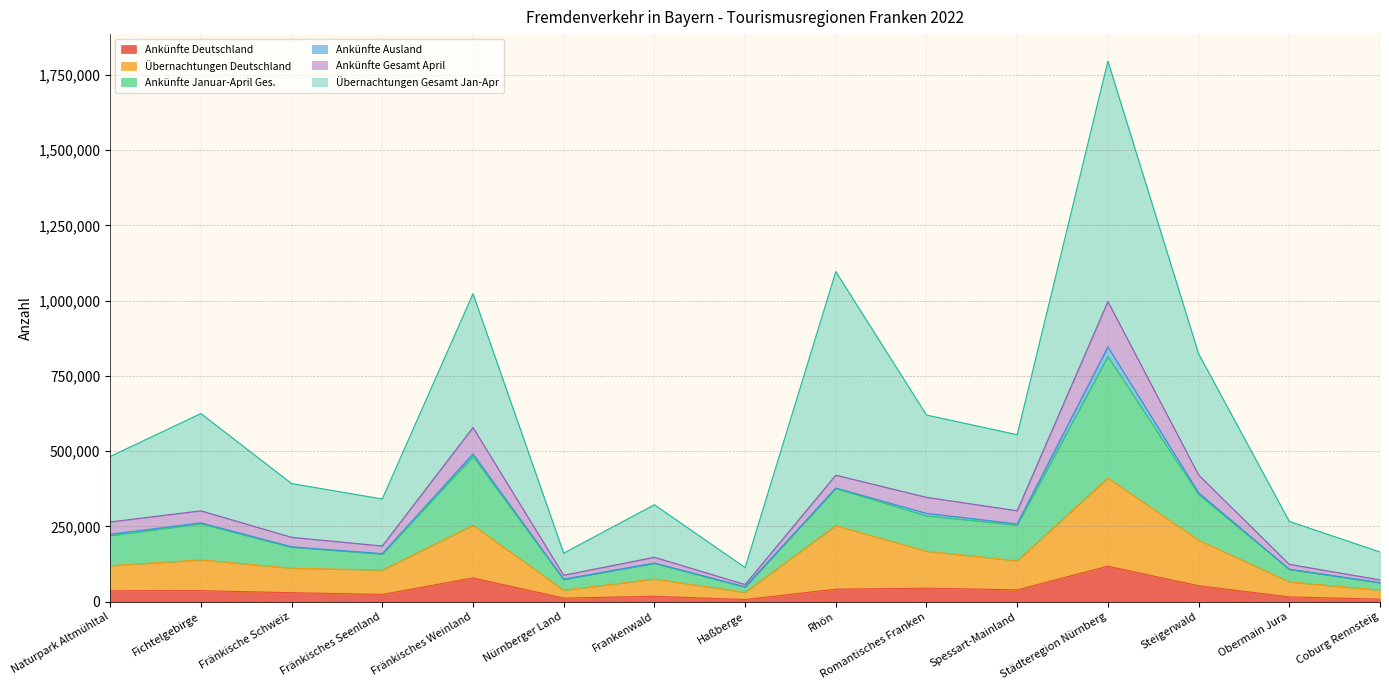

What are all the series names shown in the legend?

Ankünfte Deutschland, Übernachtungen Deutschland, Ankünfte Januar-April Ges., Ankünfte Ausland, Ankünfte Gesamt April, Übernachtungen Gesamt Jan-Apr